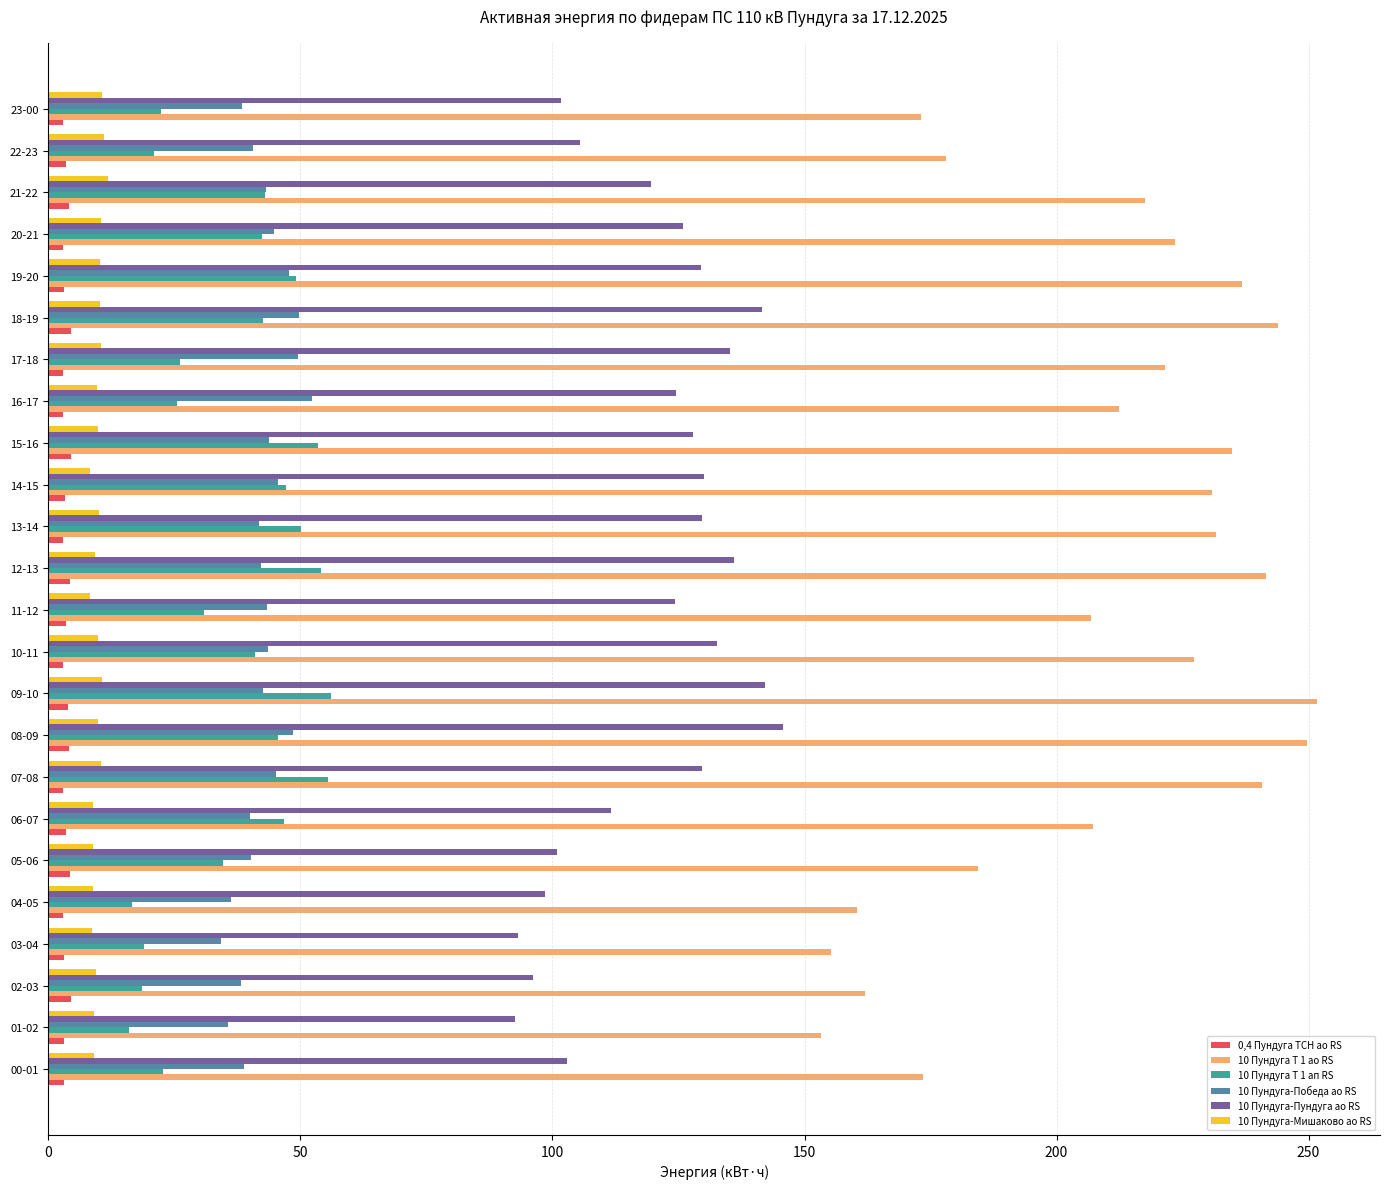

Which series has the largest range (max minus min)?

10 Пундуга Т 1 ао RS